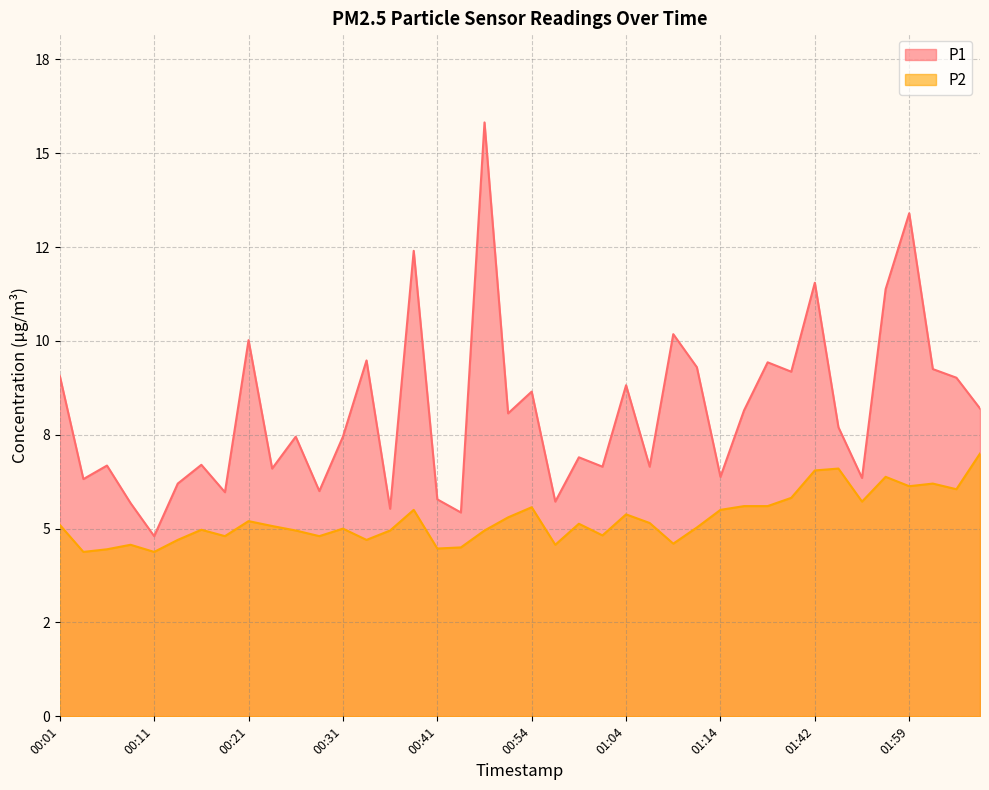

How many lines are shown in the chart?

2